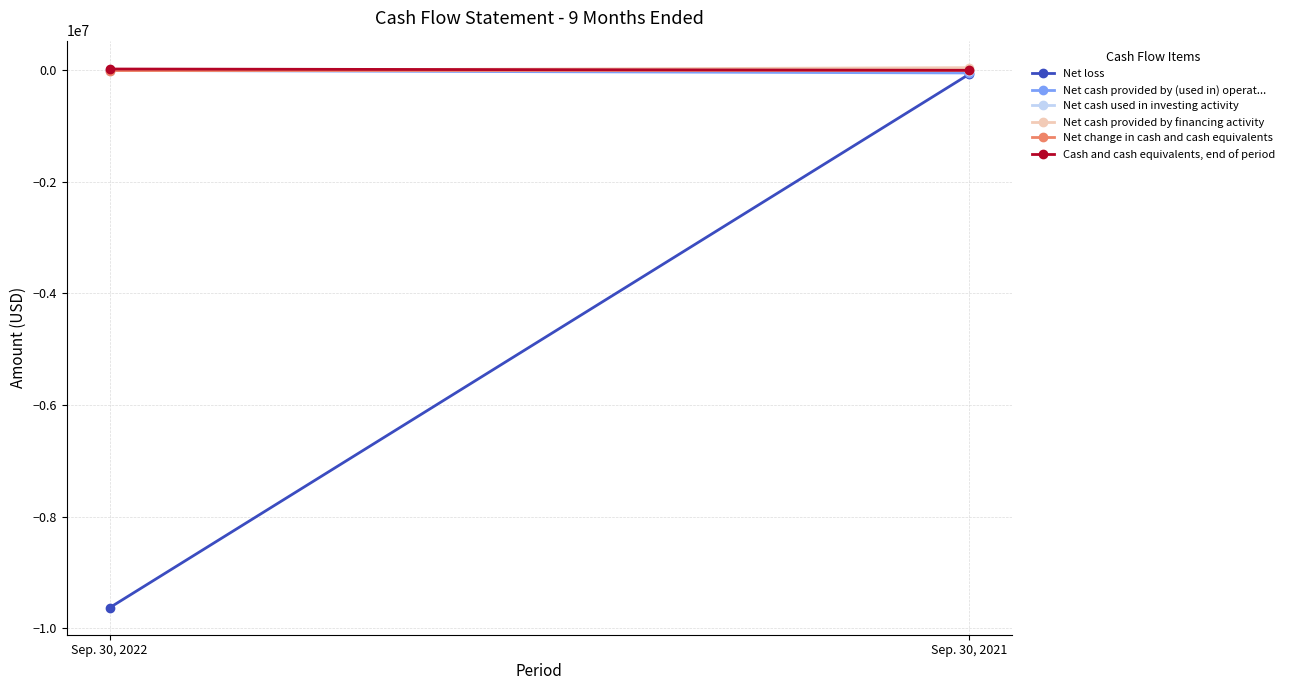

Which series has the largest range (max minus min)?

Net loss